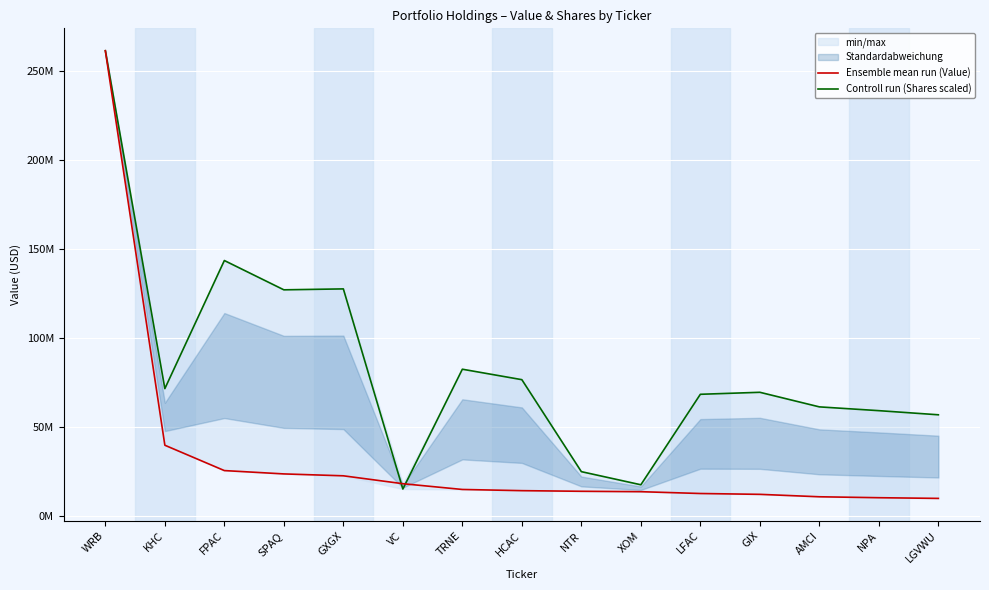

The Controll run (Shares scaled) series shows 68434735.1 at LFAC. True or false?

True